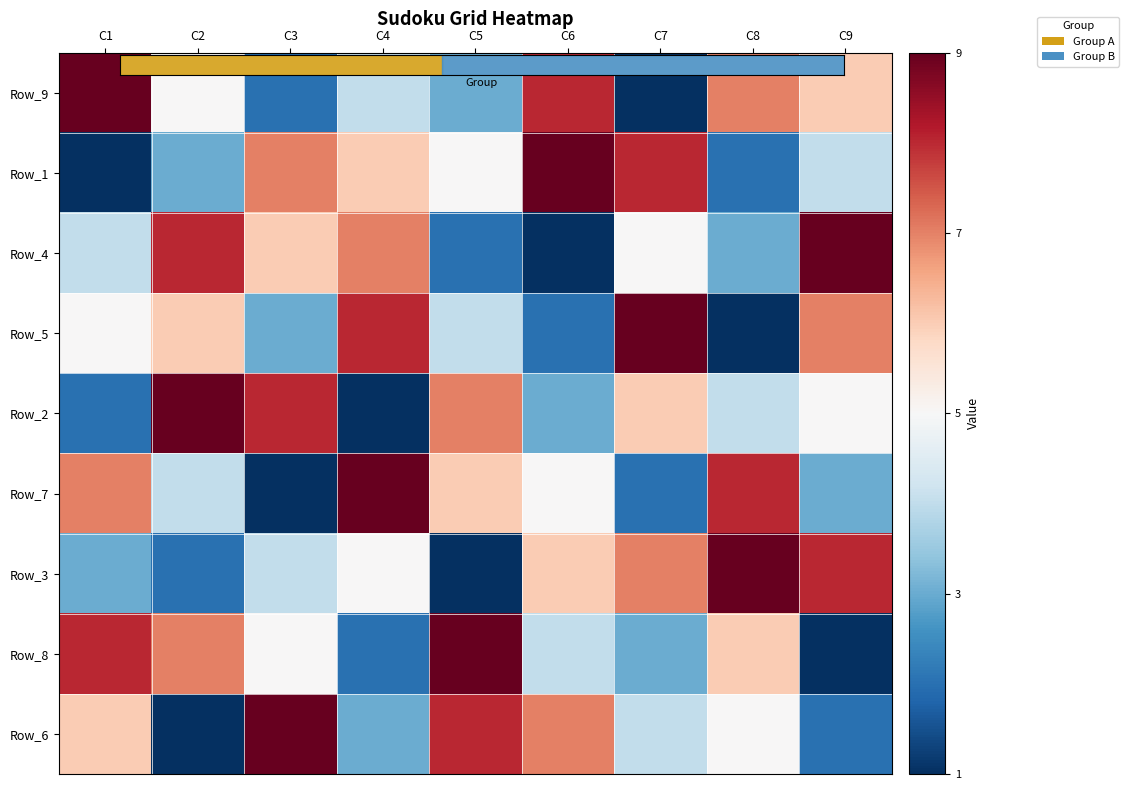

Between C1 and C3, which is larger?

C1